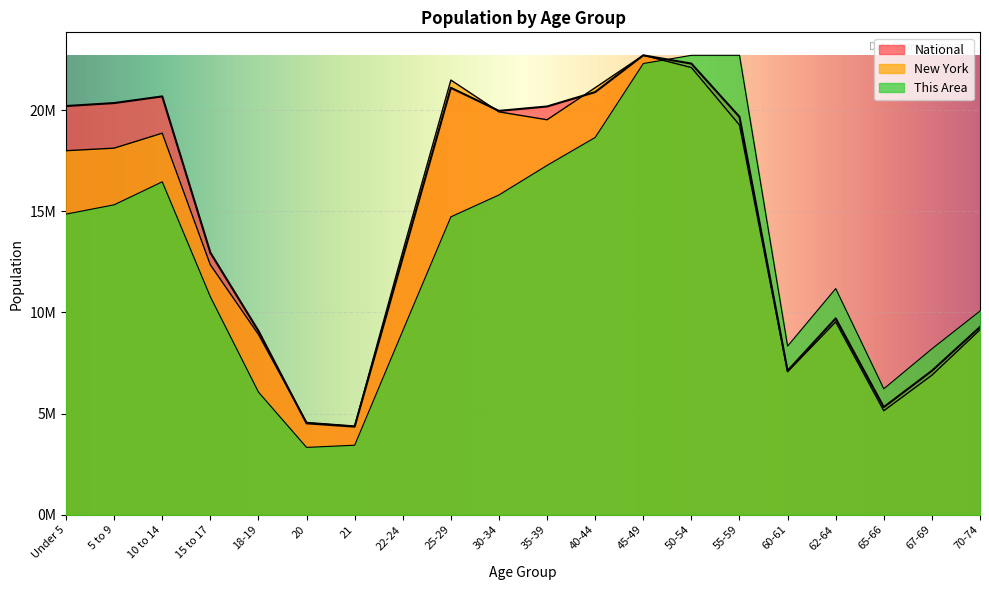

Which category has the highest value across all series?

50-54